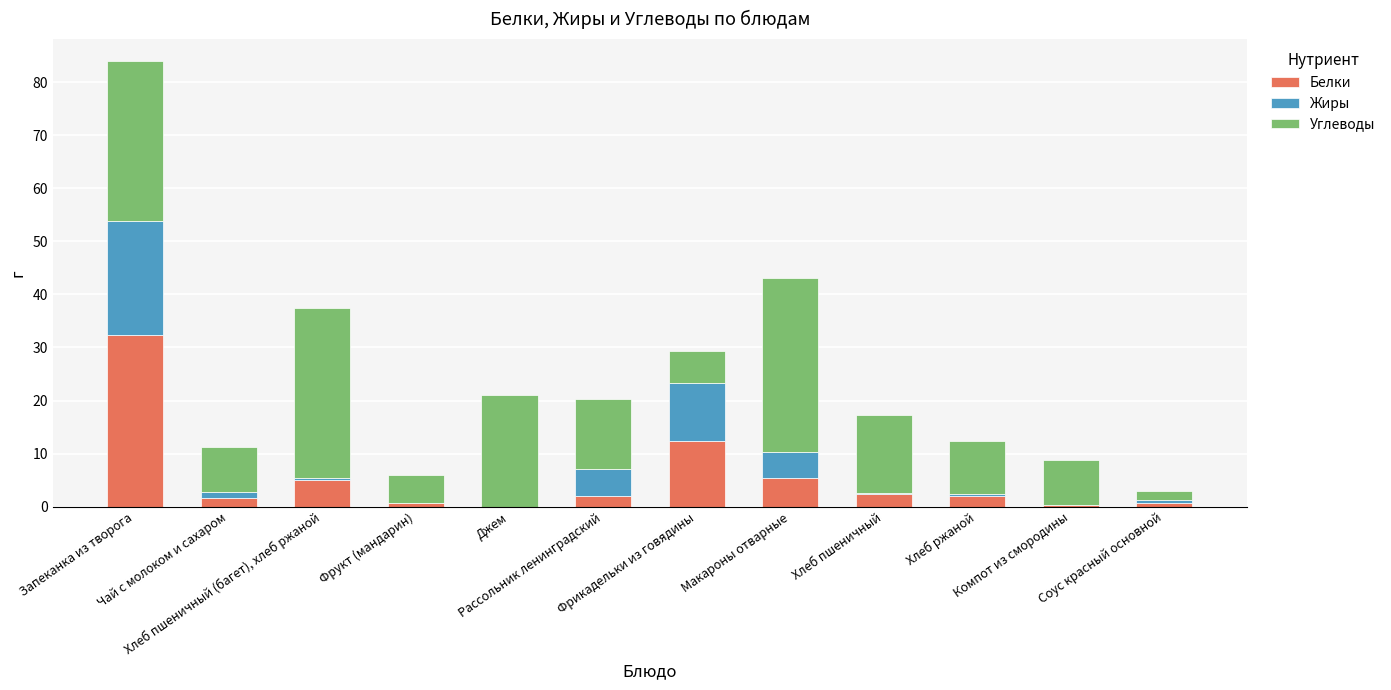

What is the sum of all Белки values?

64.4